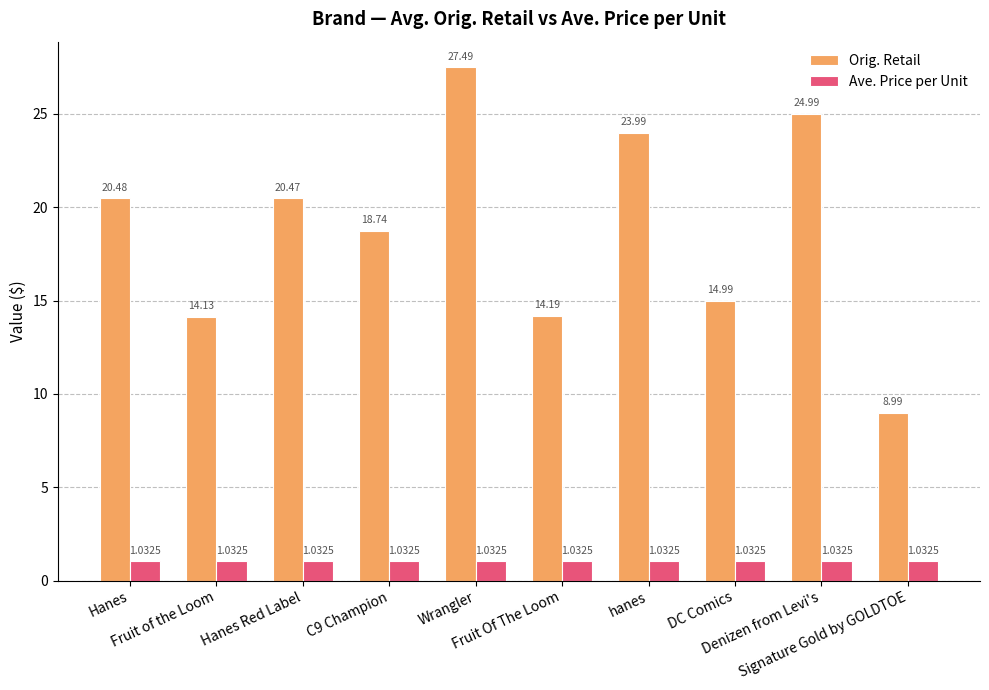

How many series are shown in this chart?

2